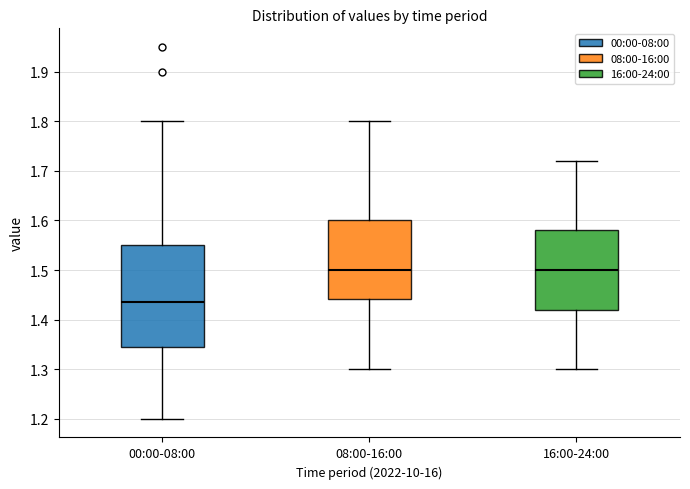

Reading left to right, read every box against the y-axis: the position of its median line, the range the box covers, and the ends of its whiskers. The values are not printed on the chart, so give them approximately, as read against the axis.

00:00-08:00: median 1.44, box 1.35 to 1.55, whiskers 1.20 to 1.80
08:00-16:00: median 1.50, box 1.44 to 1.60, whiskers 1.30 to 1.80
16:00-24:00: median 1.50, box 1.42 to 1.58, whiskers 1.30 to 1.72